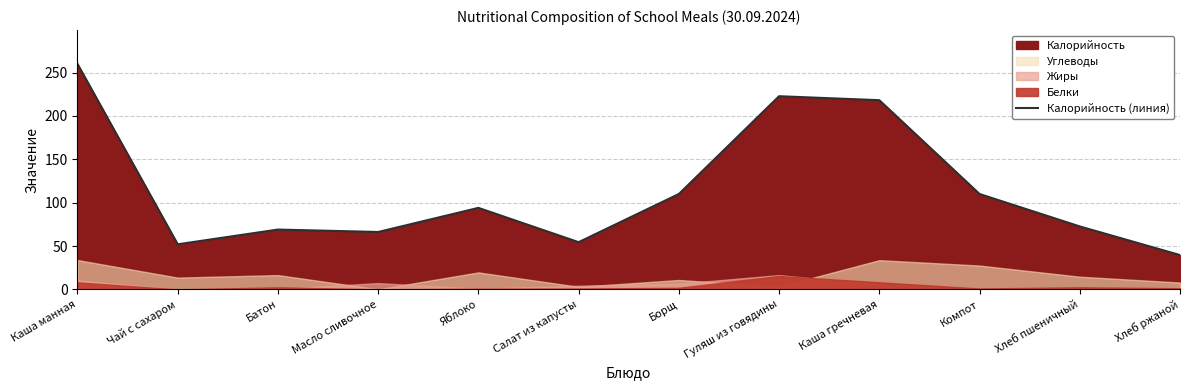

Reading right to left, transcribe all the data shown in this chart.

Хлеб ржаной=39.6	Хлеб пшеничный=72.6	Компот=110.0	Каша гречневая=218.2	Гуляш из говядины=222.8	Борщ=110.0	Салат из капусты=54.5	Яблоко=94.0	Масло сливочное=66.2	Батон=69.0	Чай с сахаром=52.0	Каша манная=260.0